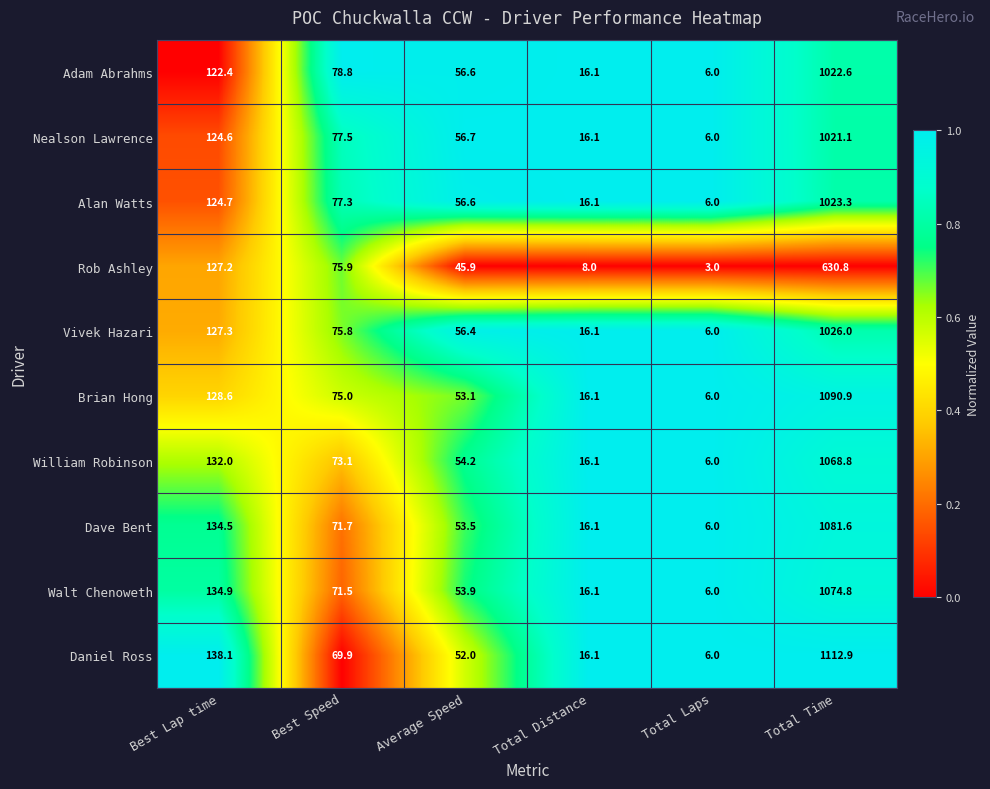

Is the value of Daniel Ross at Total Laps greater than the value of Nealson Lawrence at Best Speed?

No